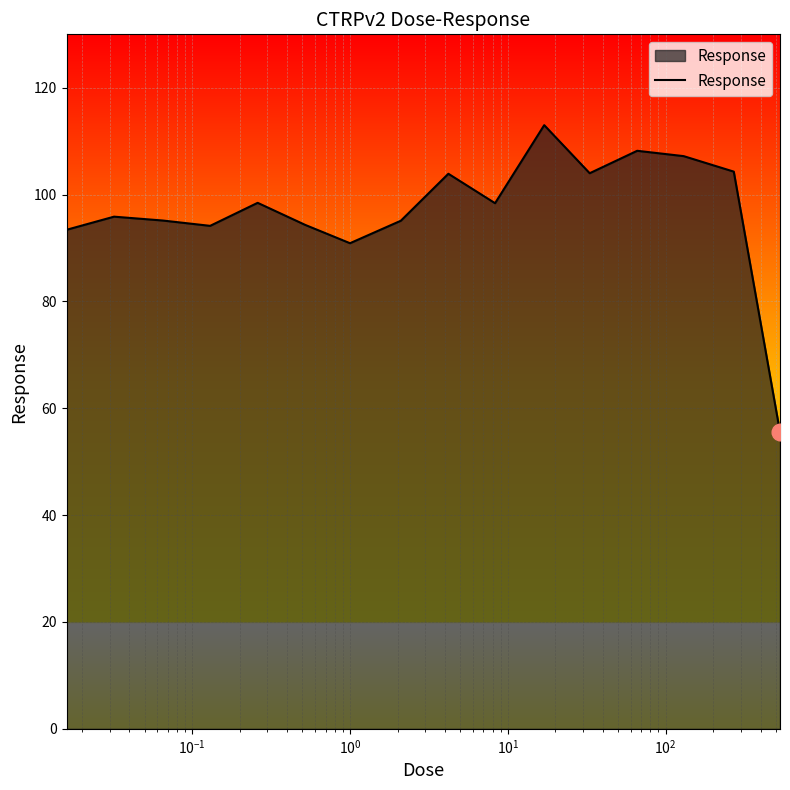

What is the greatest value displayed?

113.0